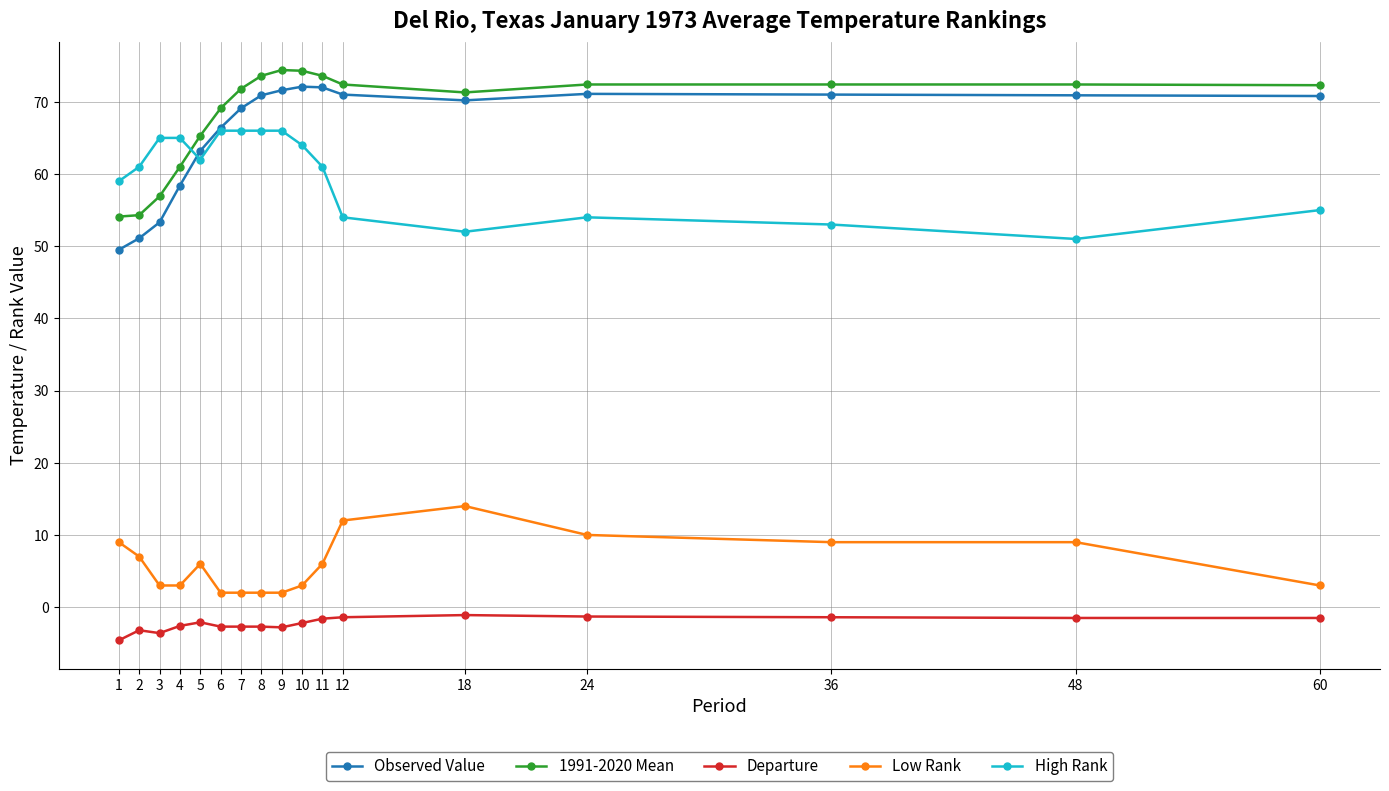

What is the spread (max minus min) of values at 10?

76.5